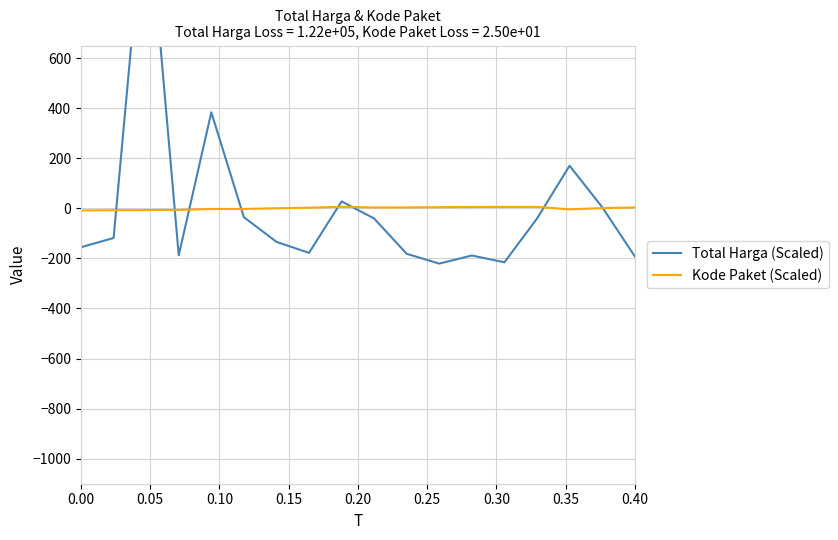

In Total Harga (Scaled), how many points are higher than both neighbors (excluding endpoints)?

5